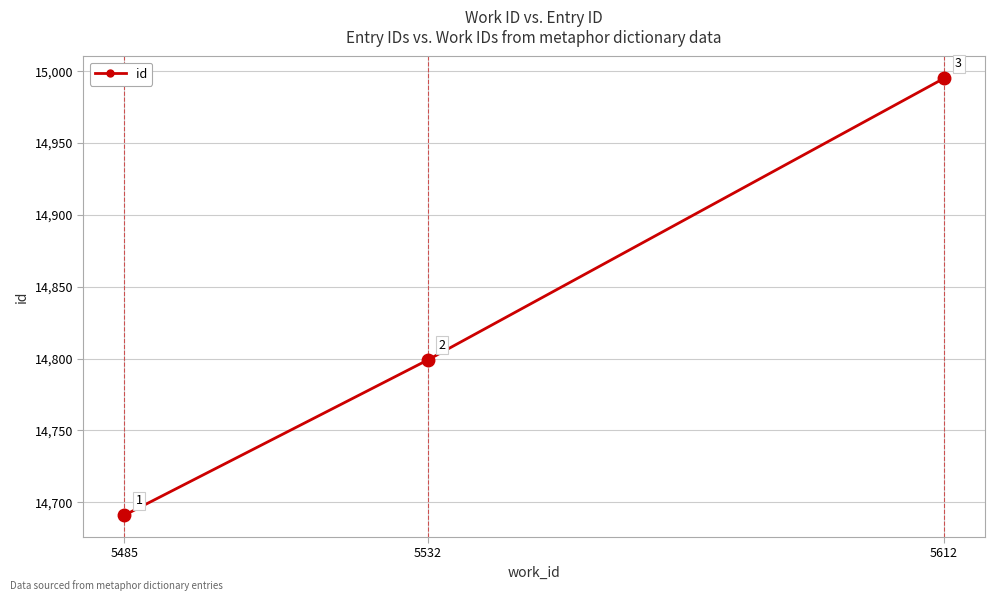

Count the number of categories in the chart.

3